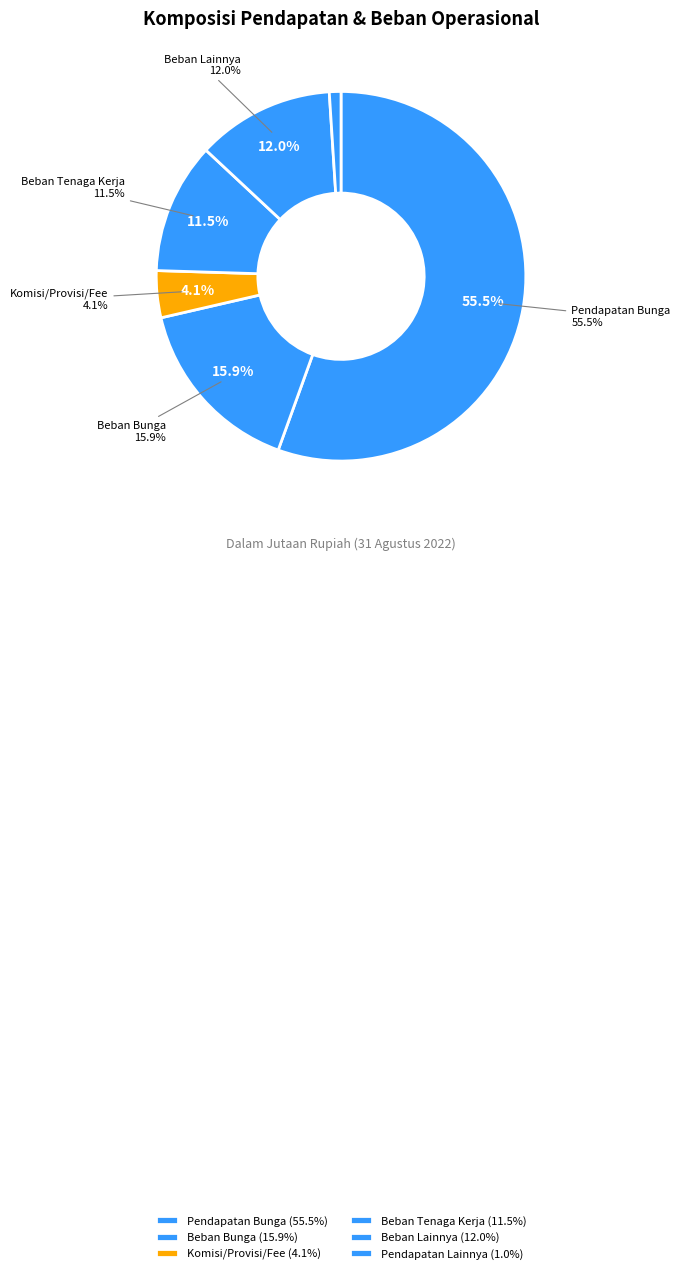

To the nearest percent, what is the difference between the largest and smallest slice percentages?

55%